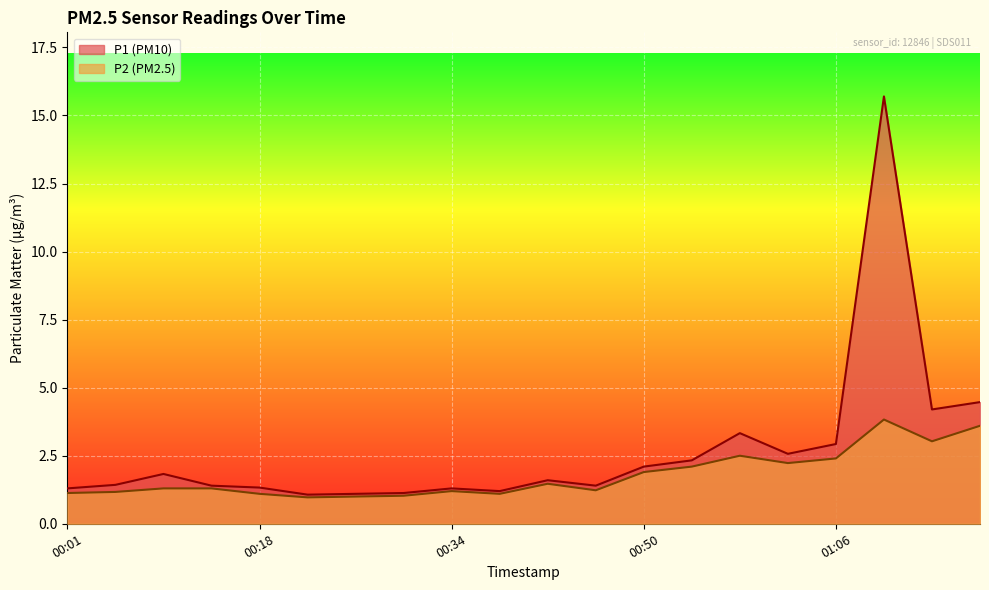

Rank the series at 00:10 from highest to lowest value.

P1, P2